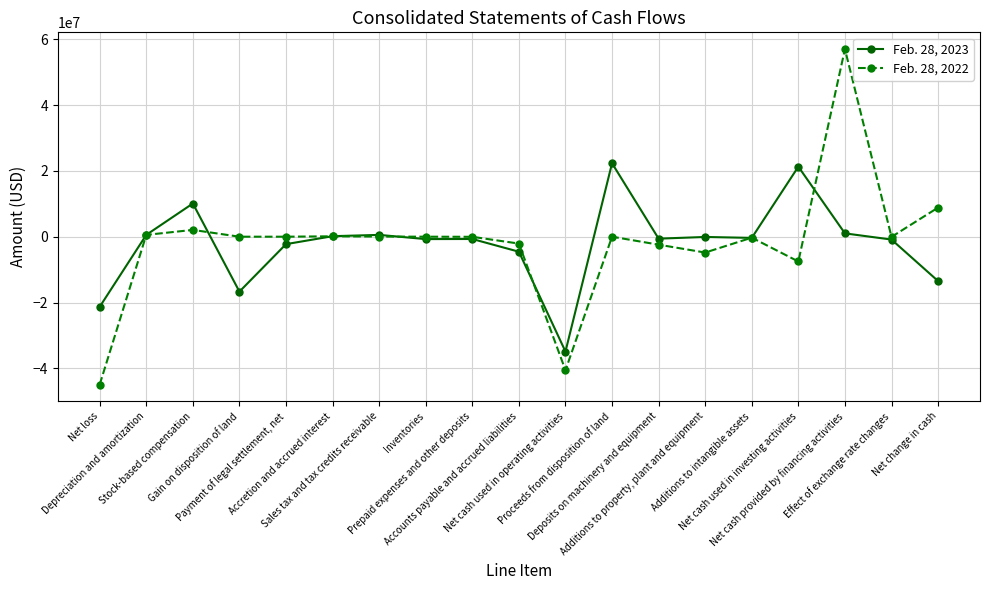

True or false: Feb. 28, 2022 has a value of -4815847 at Additions to property, plant and equipment.

True